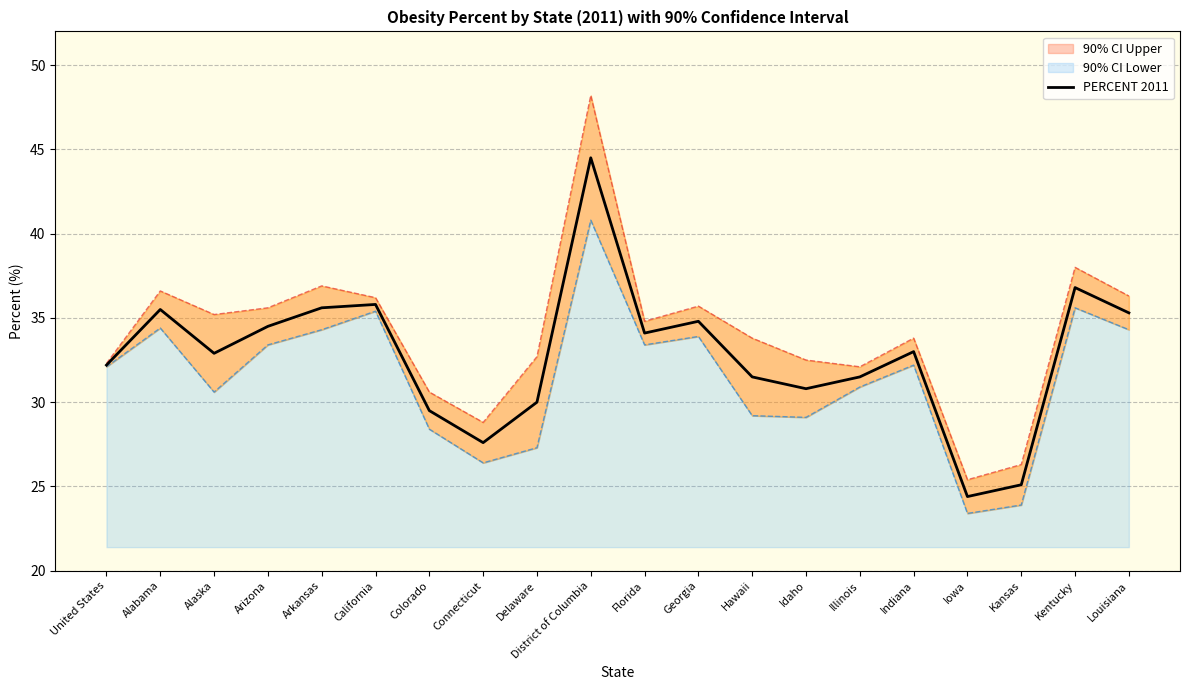

What is the label of the 14th point from the right?

Colorado